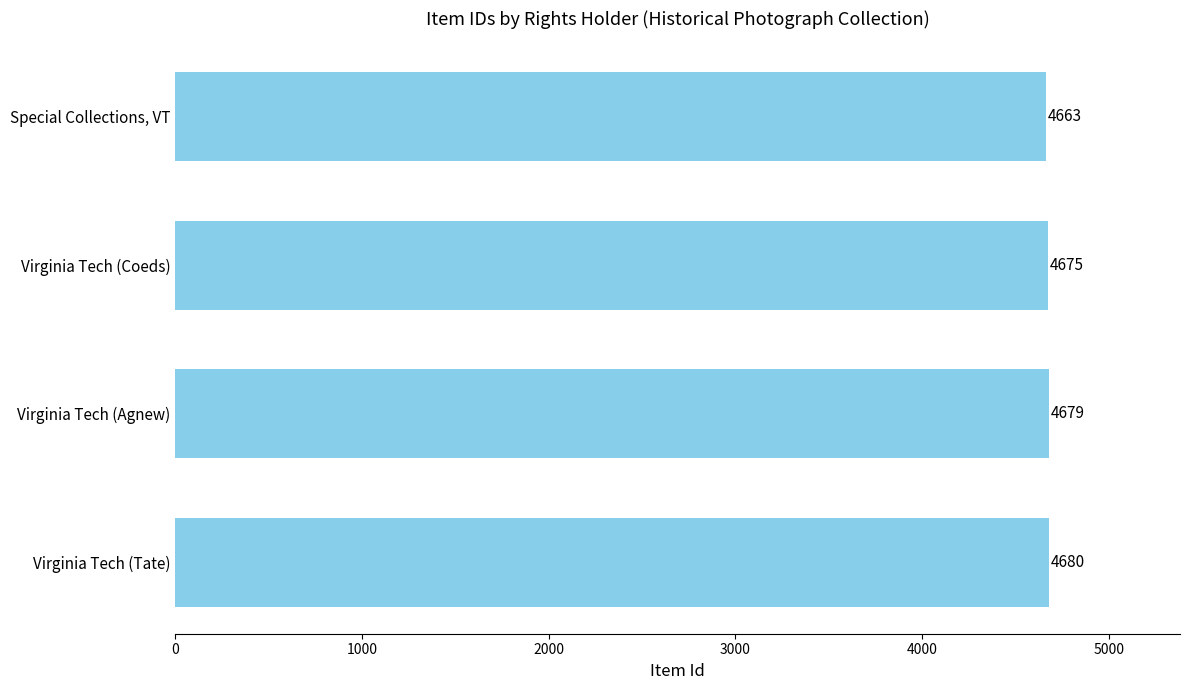

Are the bars horizontal?

Yes